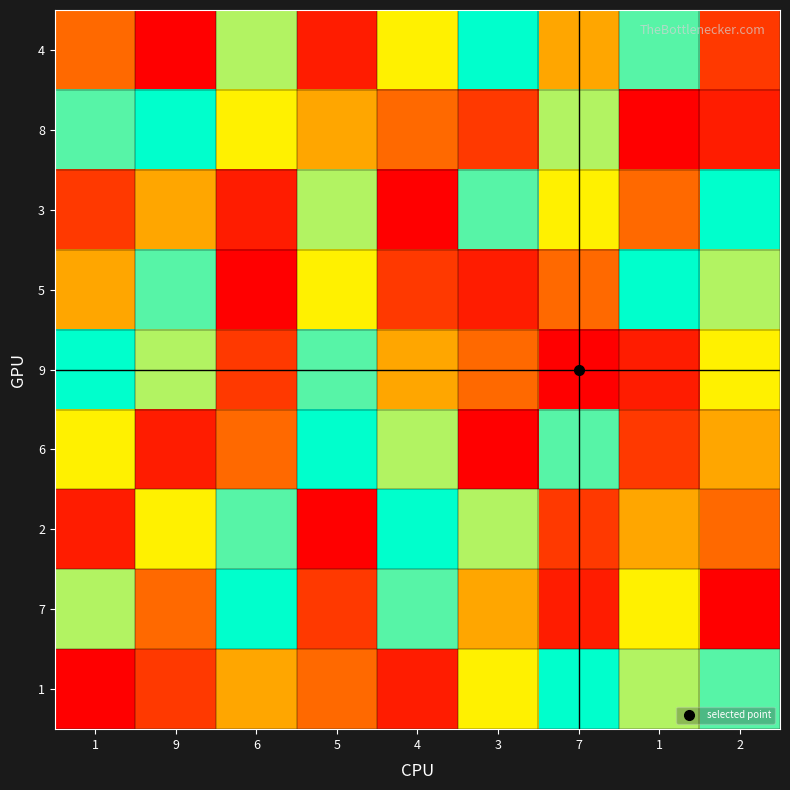

How many categories are shown in the chart?

9